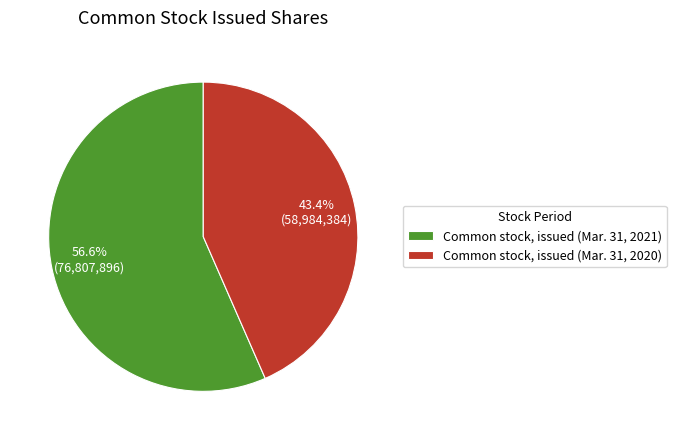

To the nearest percent, what portion does Common stock, issued (Mar. 31, 2021) represent?

57%